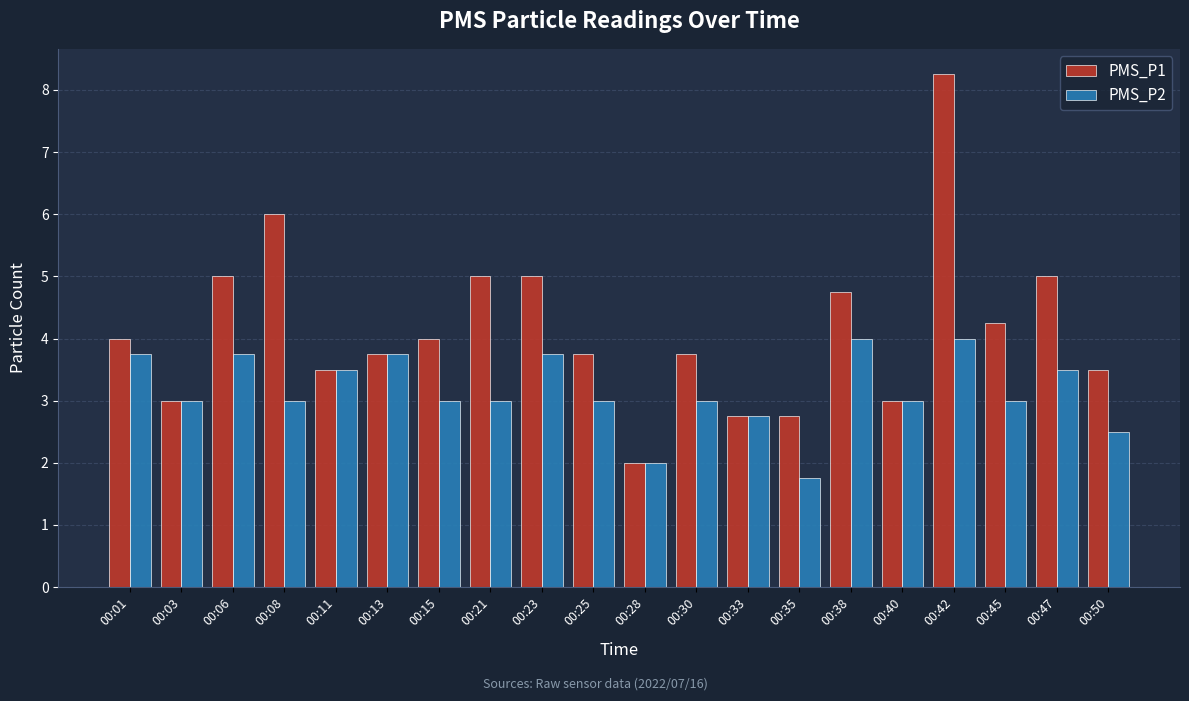

At which category does the chart reach its minimum across all series?

00:35